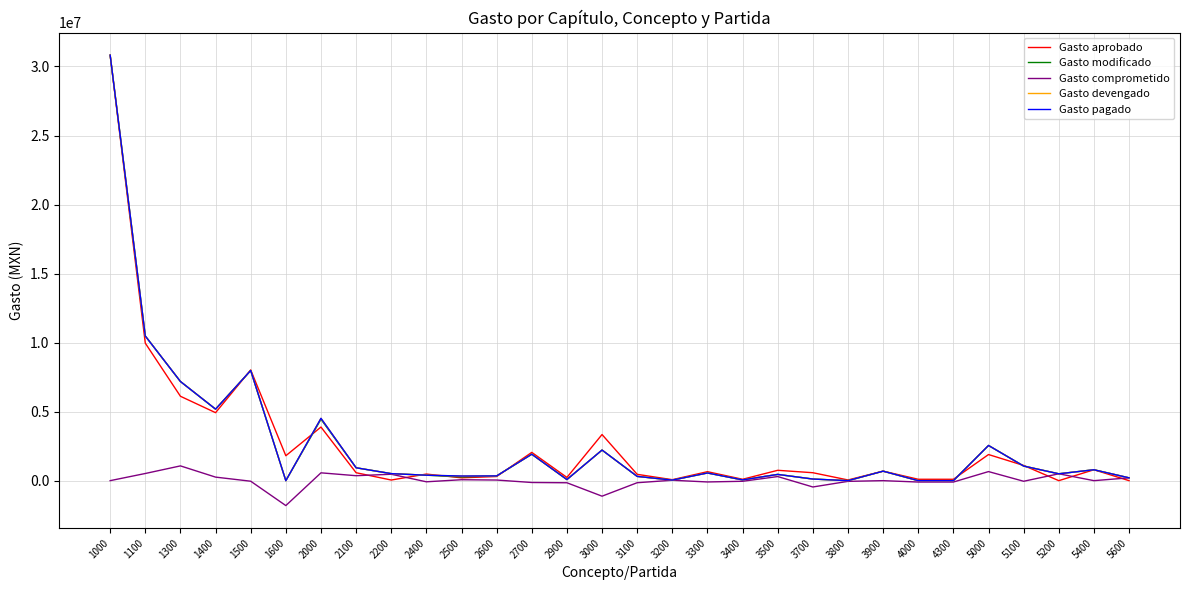

True or false: Gasto modificado has more than 1 interior local peaks.

True